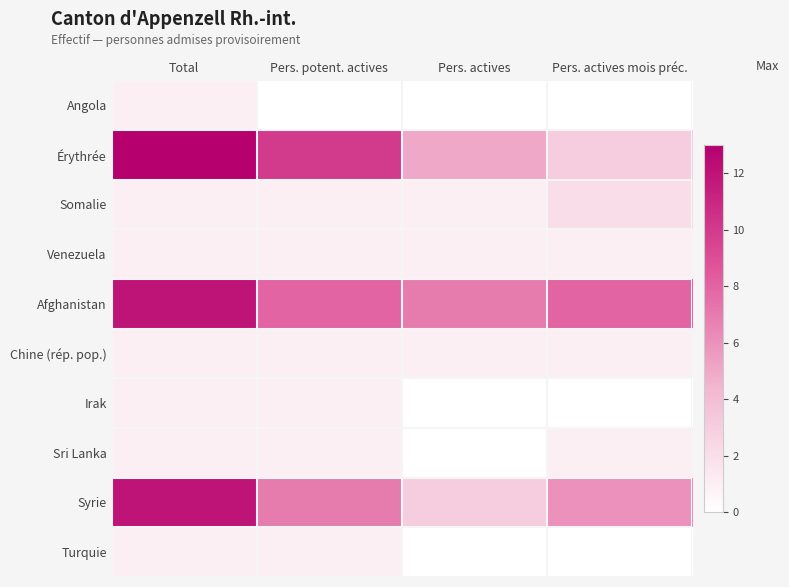

At which category does the chart reach its minimum across all series?

Pers. potent. actives